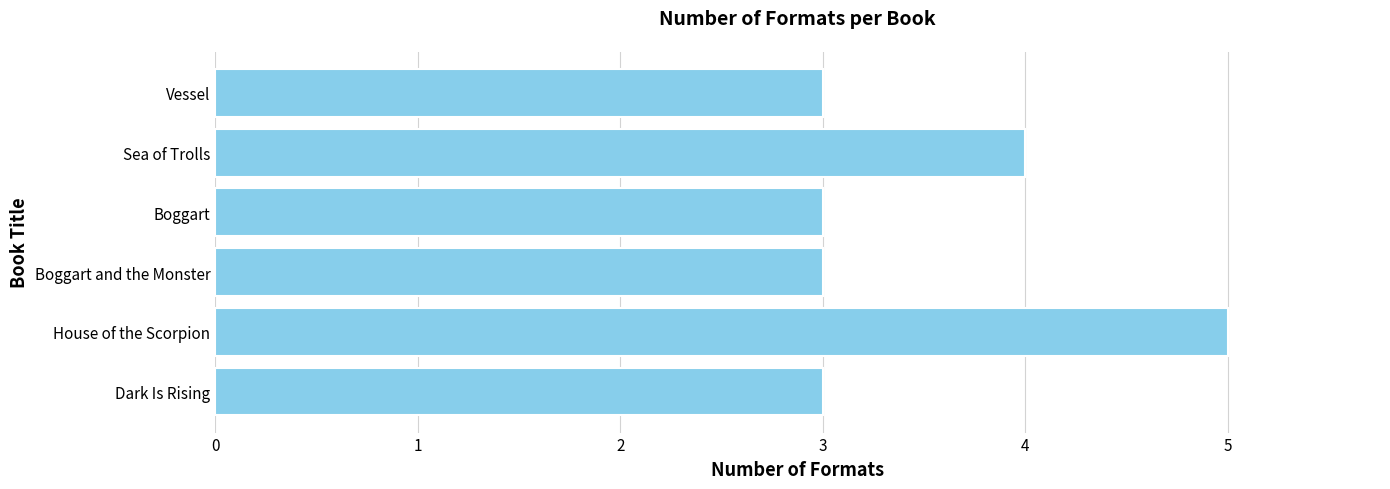

What is the average value?

4